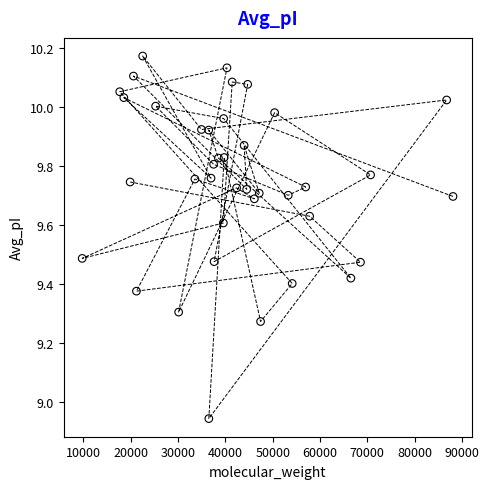

What is the range of X values (max minus min)?

78297.0